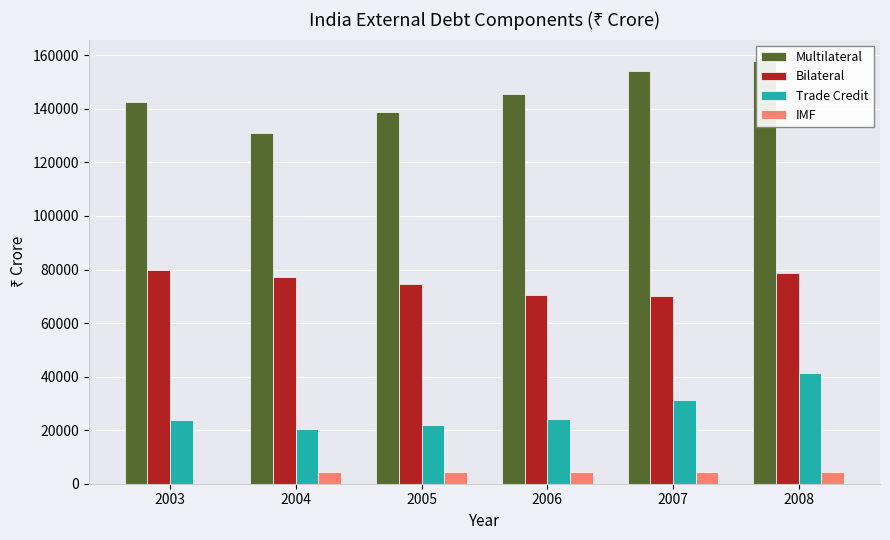

Which series changed the most between 2004 and 2006?

Multilateral